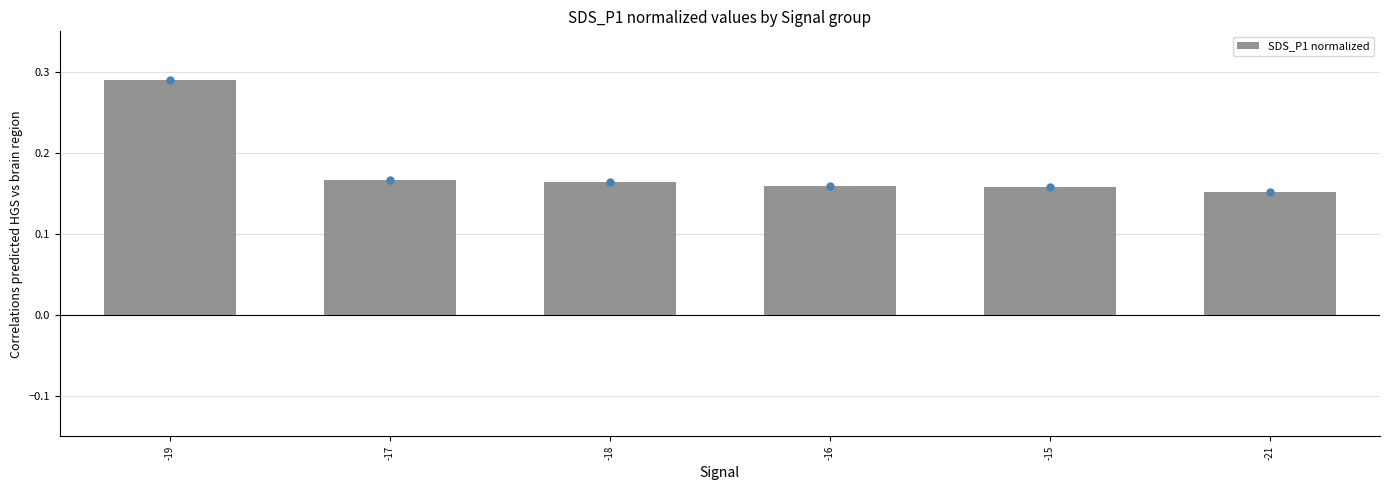

Which category has the highest value across all series?

-19